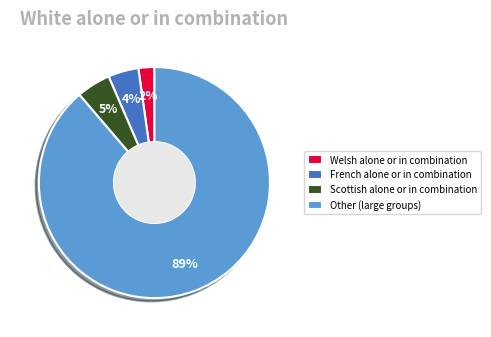

What is the smallest slice in the pie chart?

Welsh alone or in combination